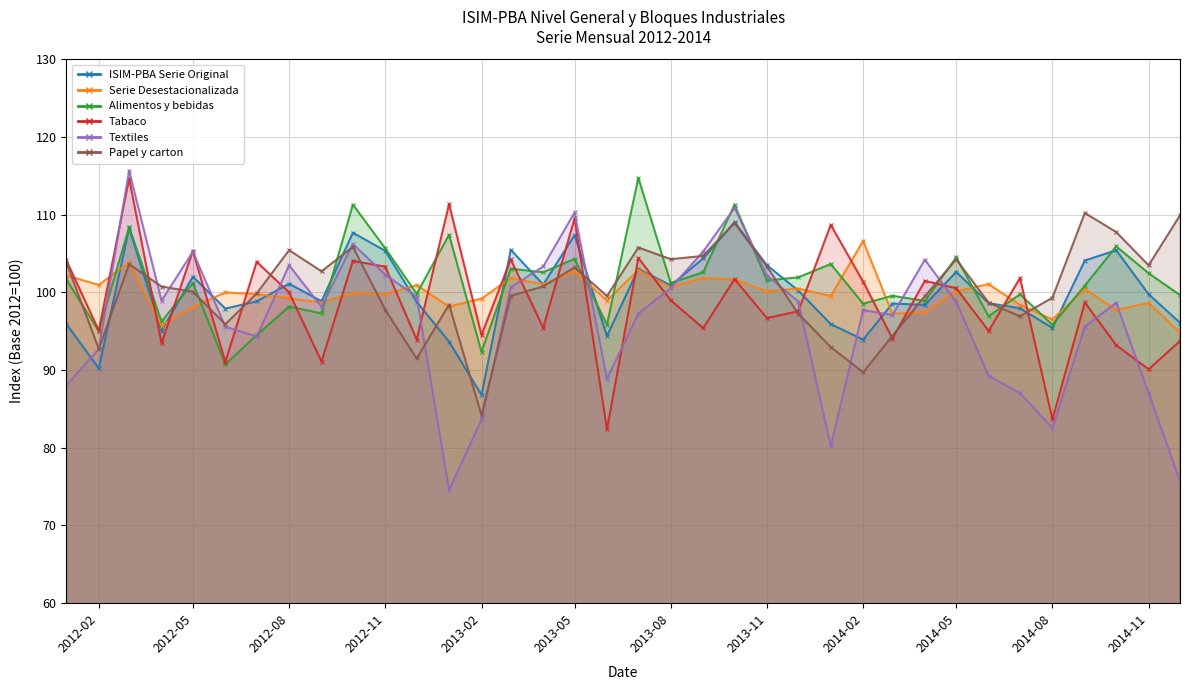

What is the difference between the maximum and minimum values in the Papel y carton series?

26.0